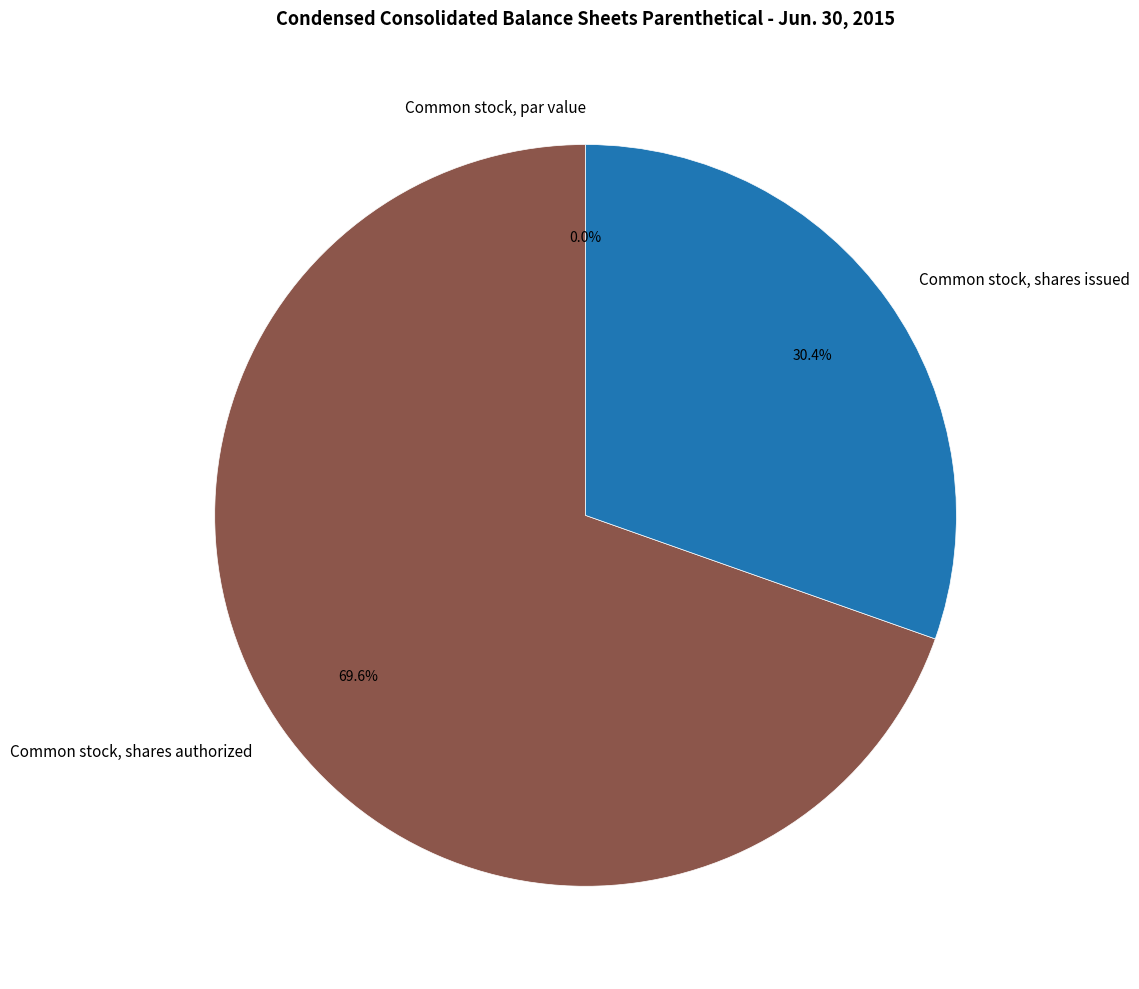

To the nearest percent, what is the average slice percentage?

33%